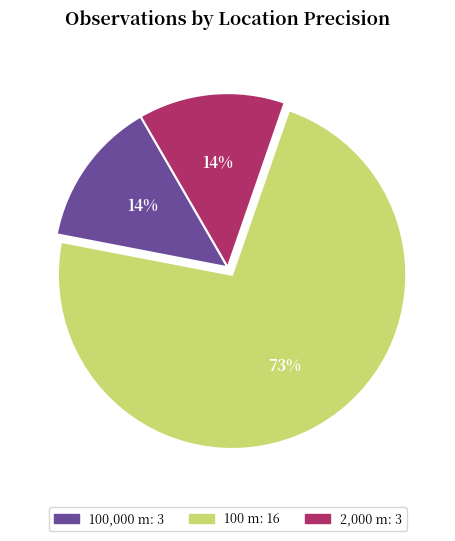

How many slices are in this pie chart?

3